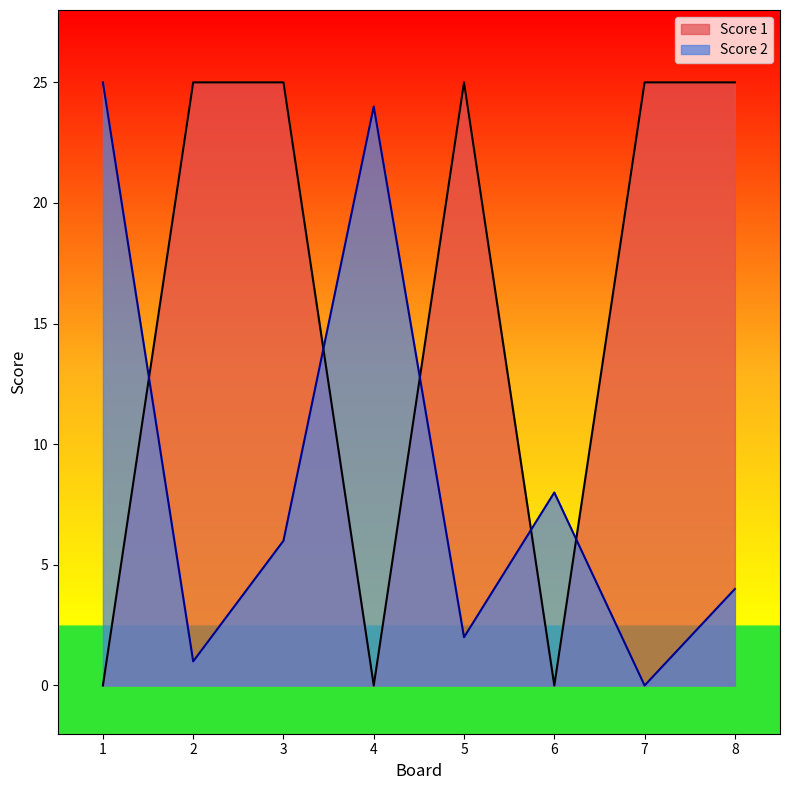

True or false: Score 2 has more than 0 points higher than both neighbors.

True